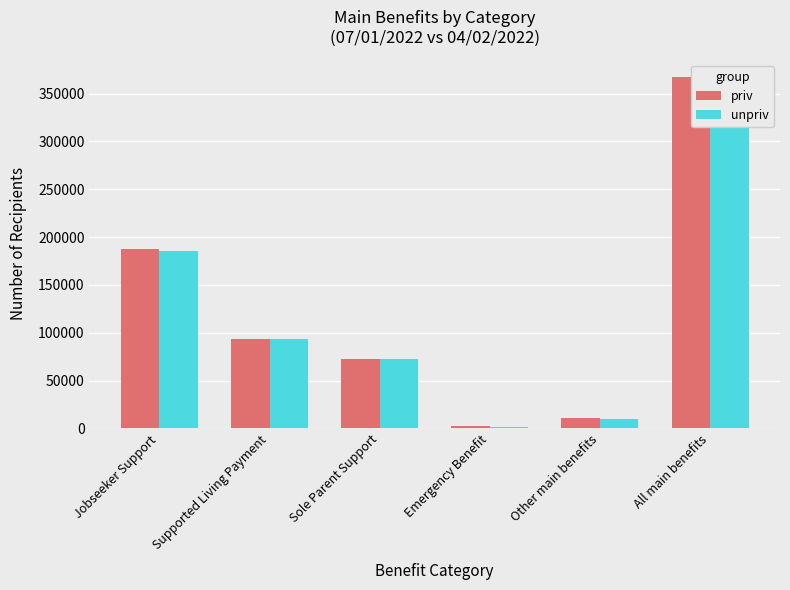

Reading left to right, extract all data points from this chart.

priv: 187743	93441	72972	2565	10833	367557
unpriv: 185724	93459	72834	1536	10083	363636